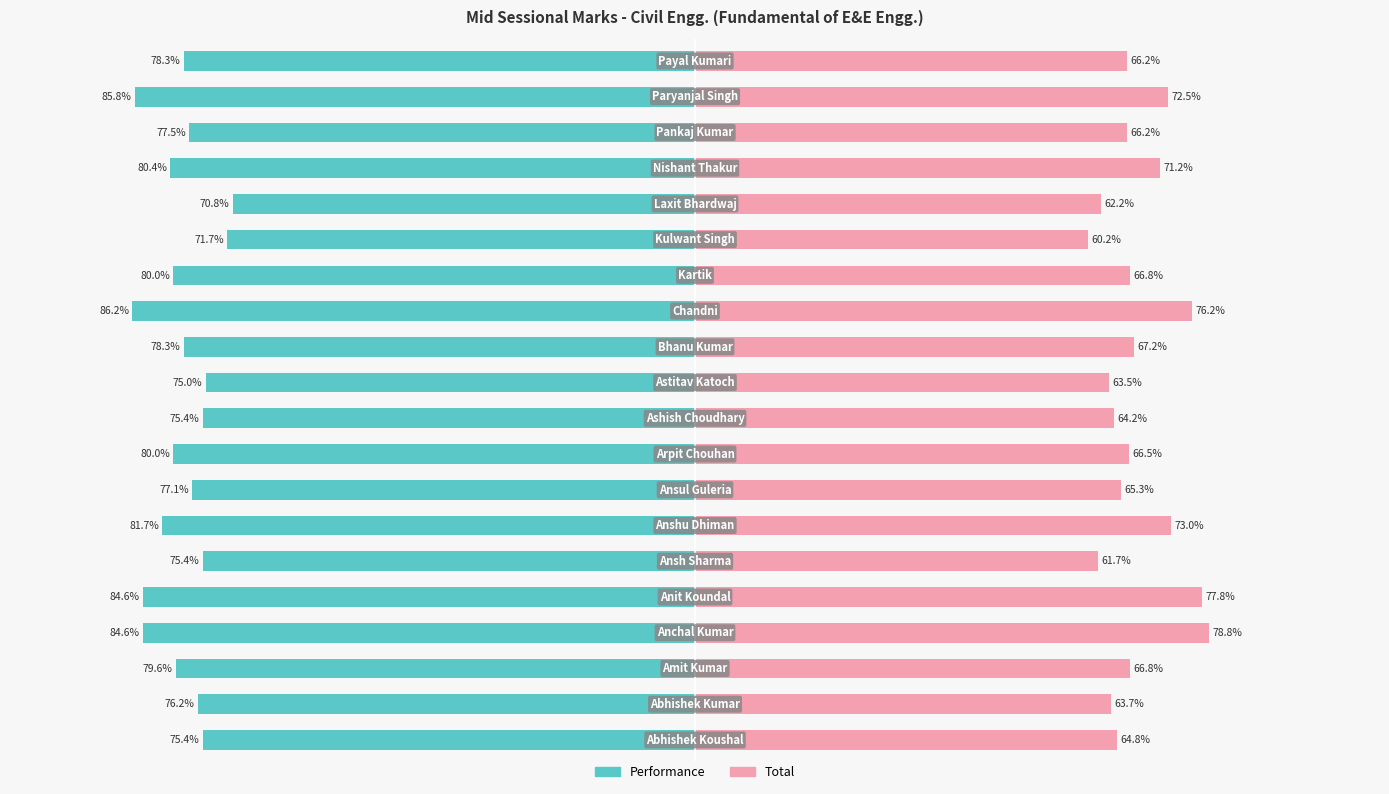

What is the maximum value for Total?

78.8